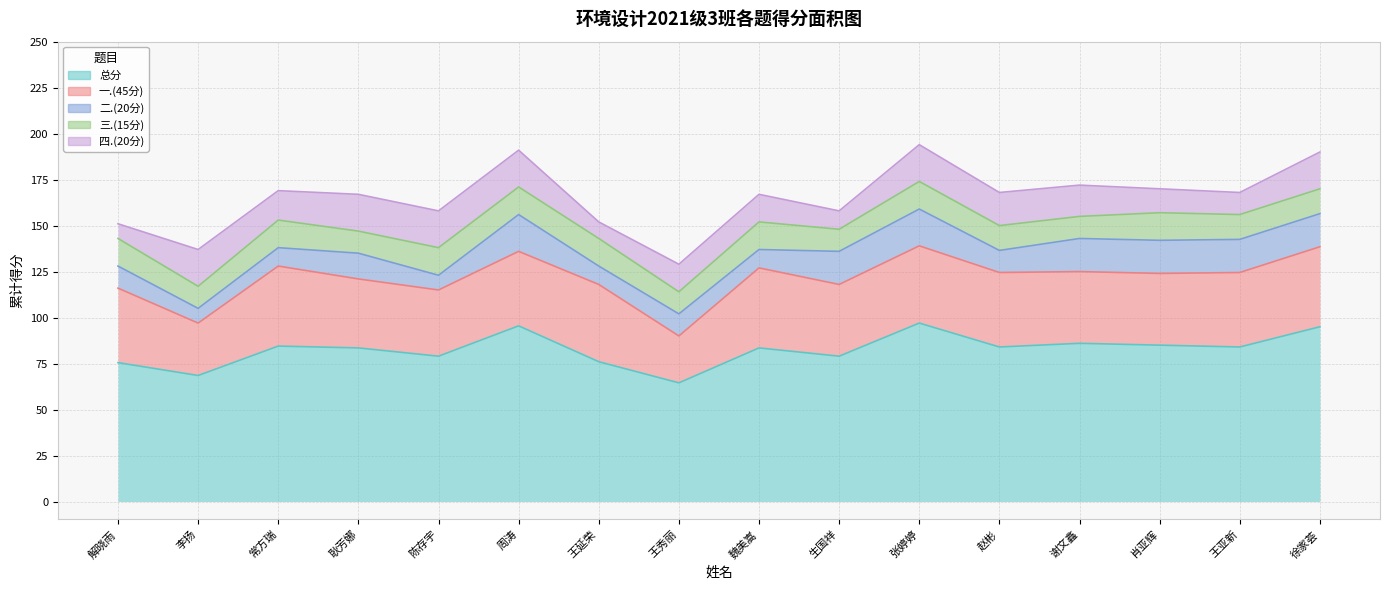

What value does the 二.(20分) series have at 王延荣?

10.0